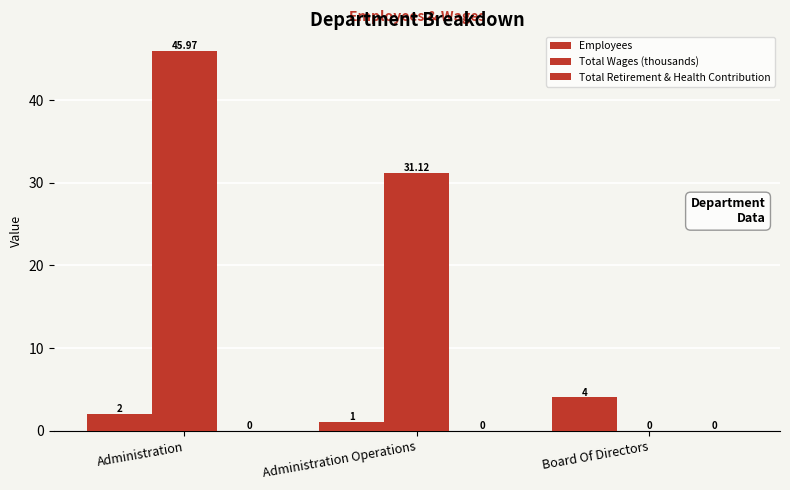

Are the bars horizontal?

No